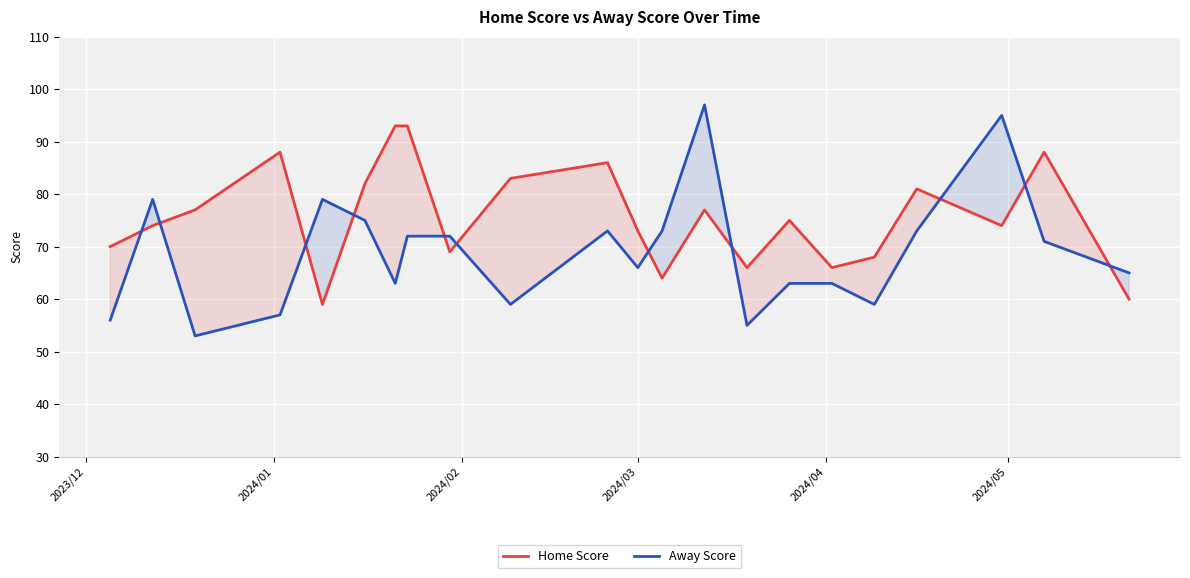

List the series in order of their overall mean, highest first.

Home Score, Away Score